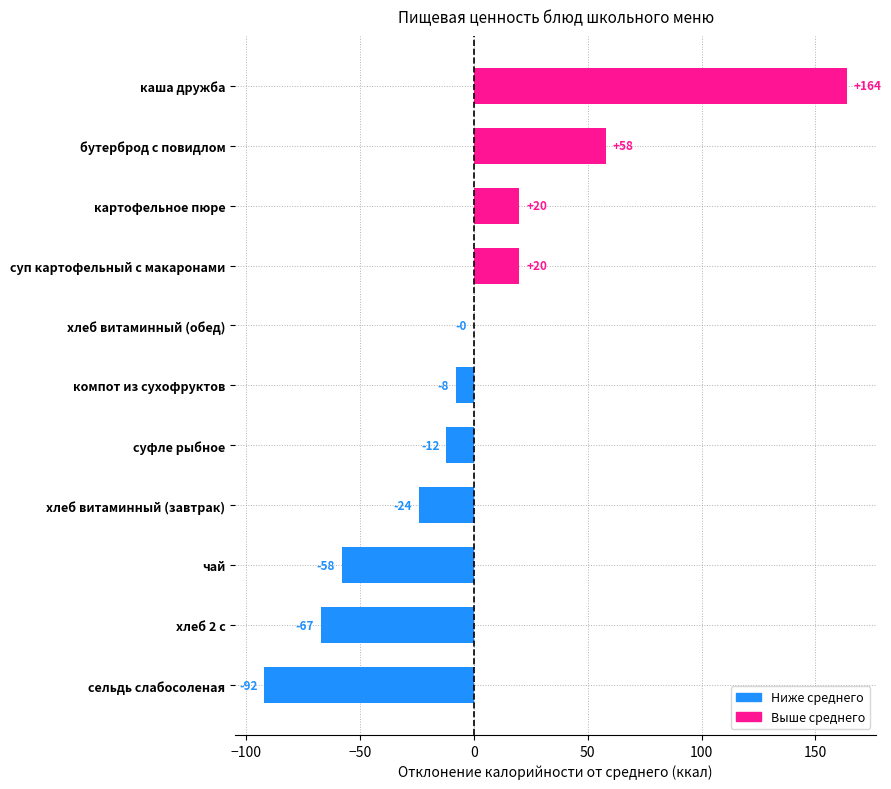

The chart shows a value of -67.1 at хлеб 2 с. True or false?

True